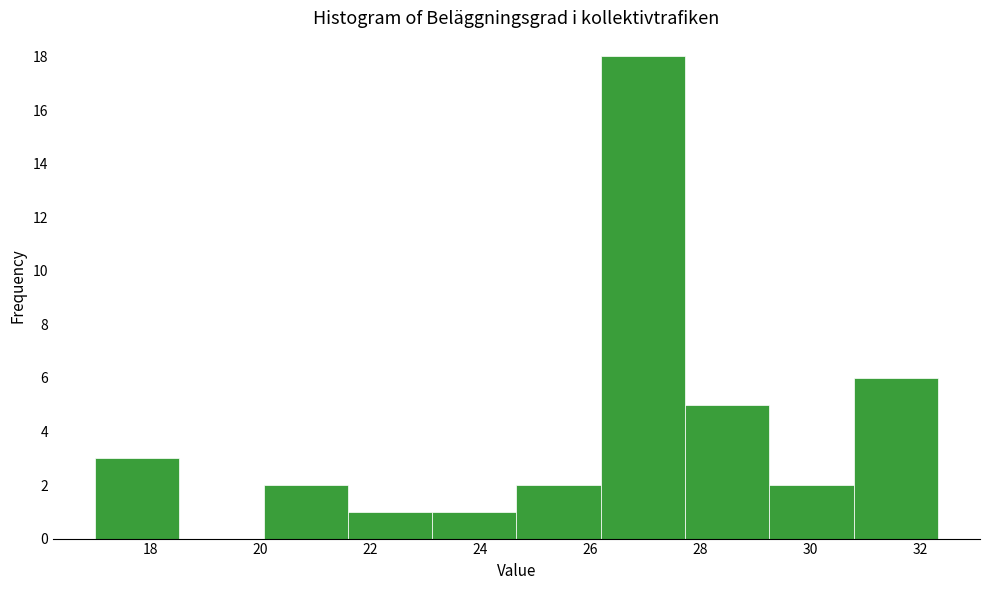

Which range on the x-axis has the tallest bar?

26.2 to 27.8